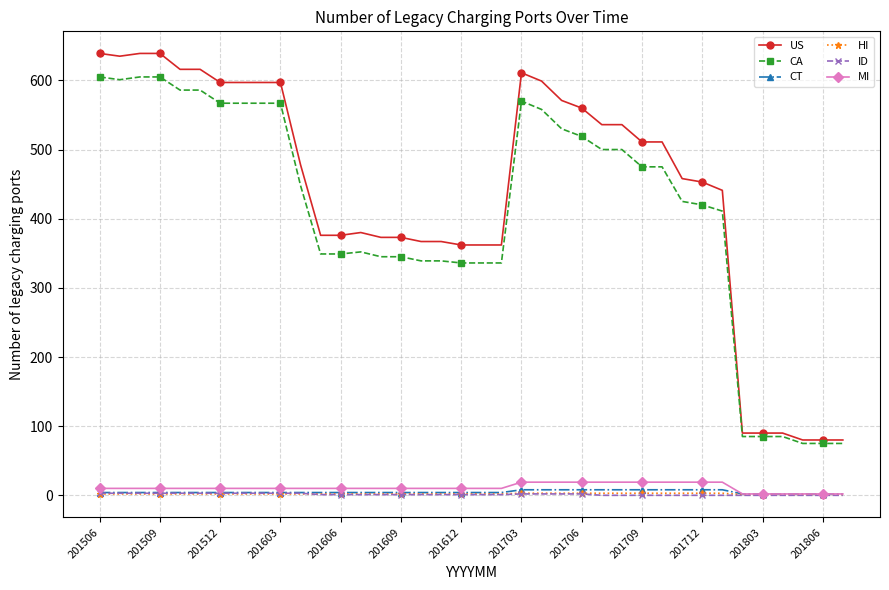

What is the lowest value of the US series?

80